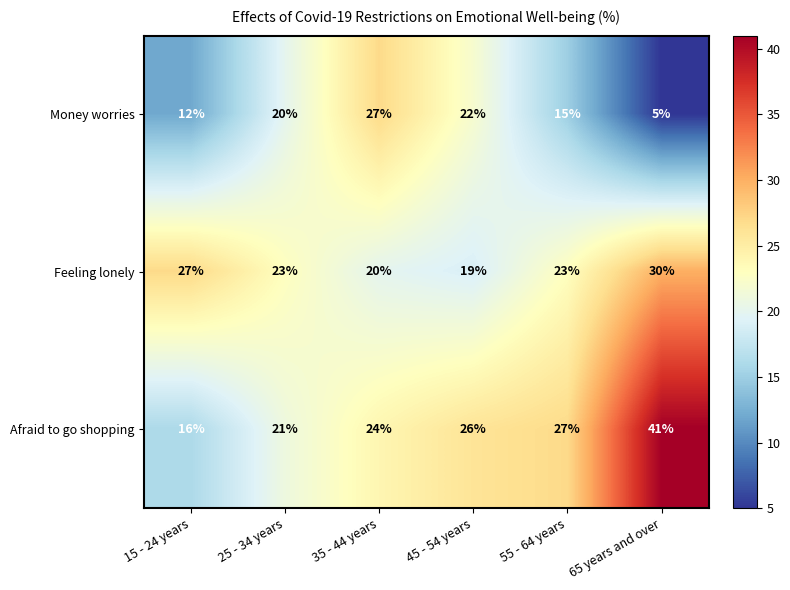

Which series has the widest spread of values?

Afraid to go shopping